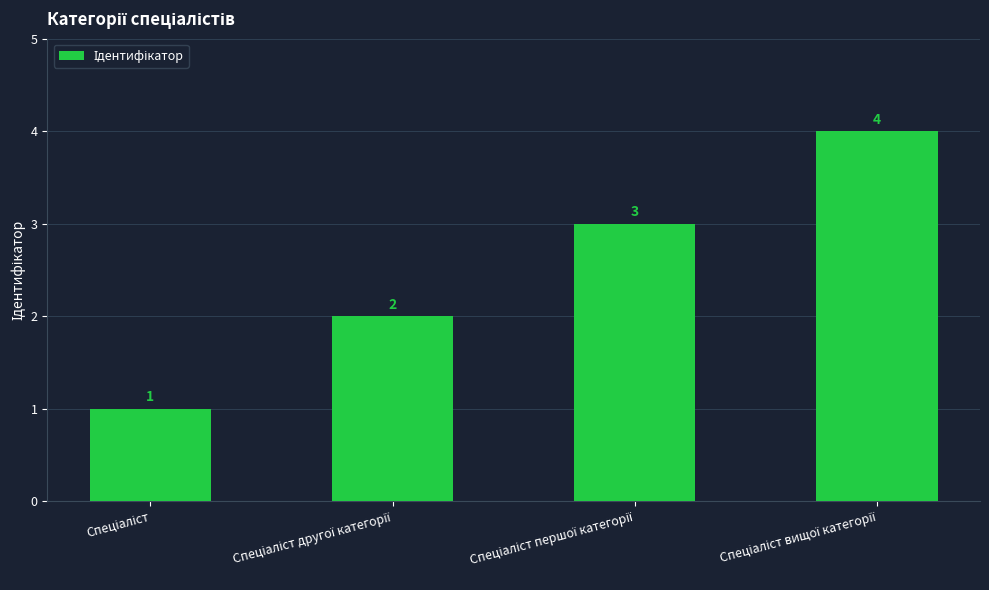

What is the greatest value displayed?

4